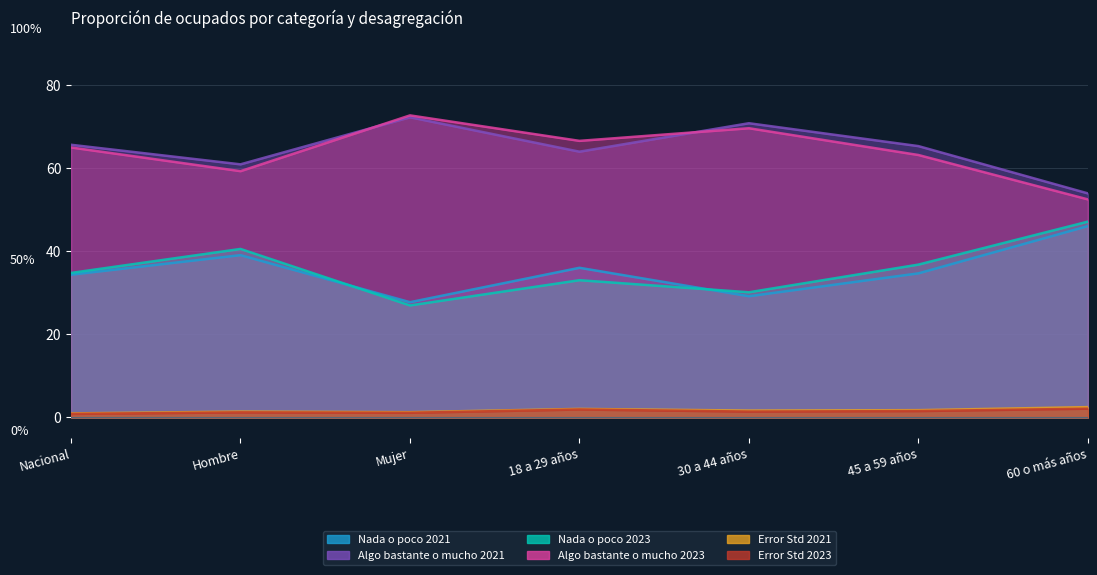

What is the value of the Nada o poco 2021 point at the 4th from the left?

36.0